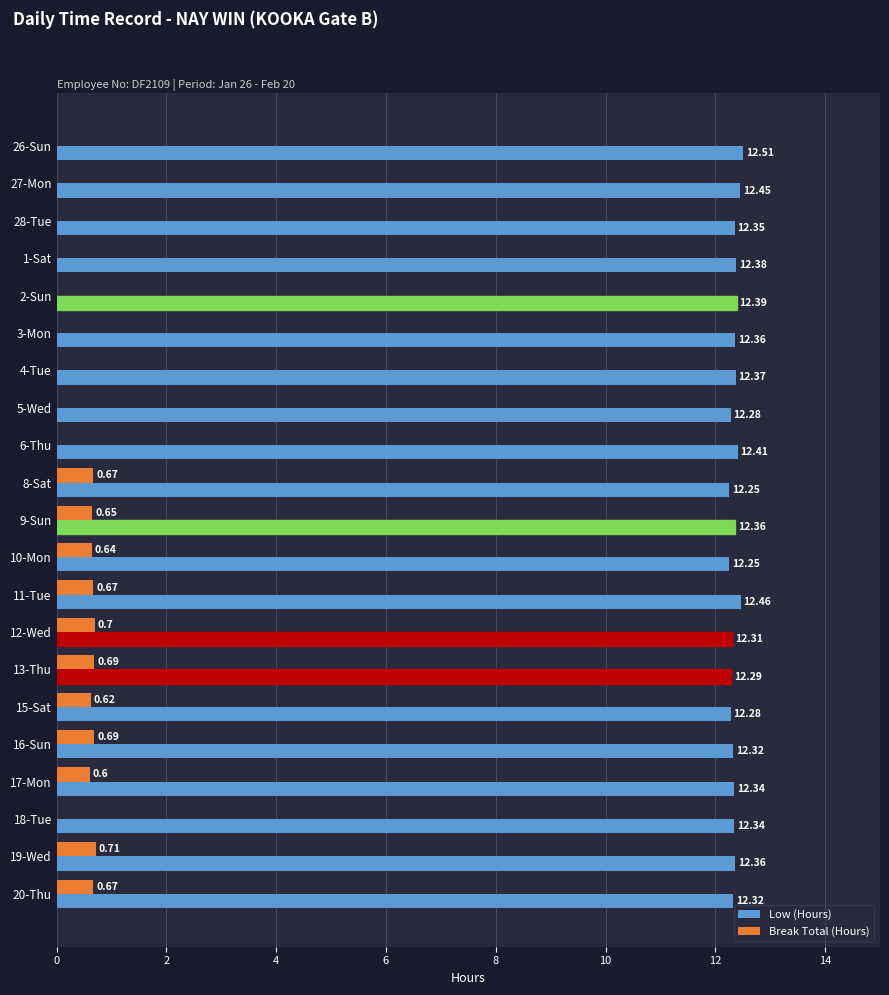

How many categories are shown in the chart?

21